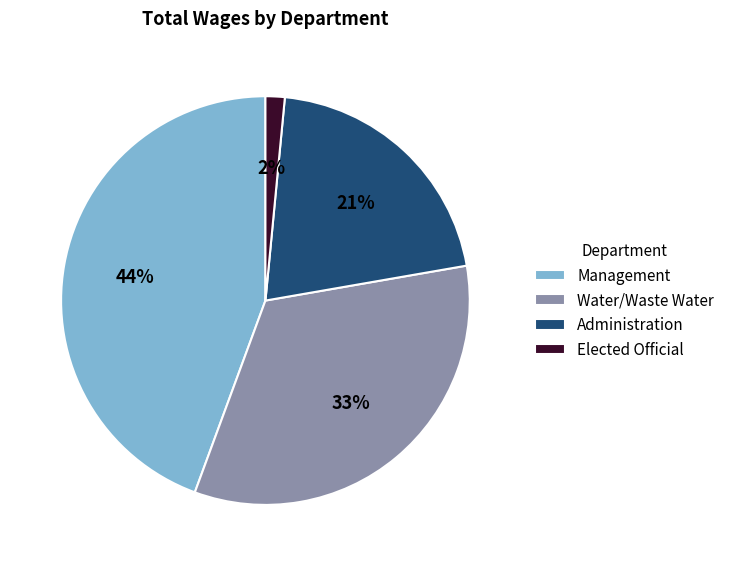

Is the sum of Management and Elected Official greater than half?

No